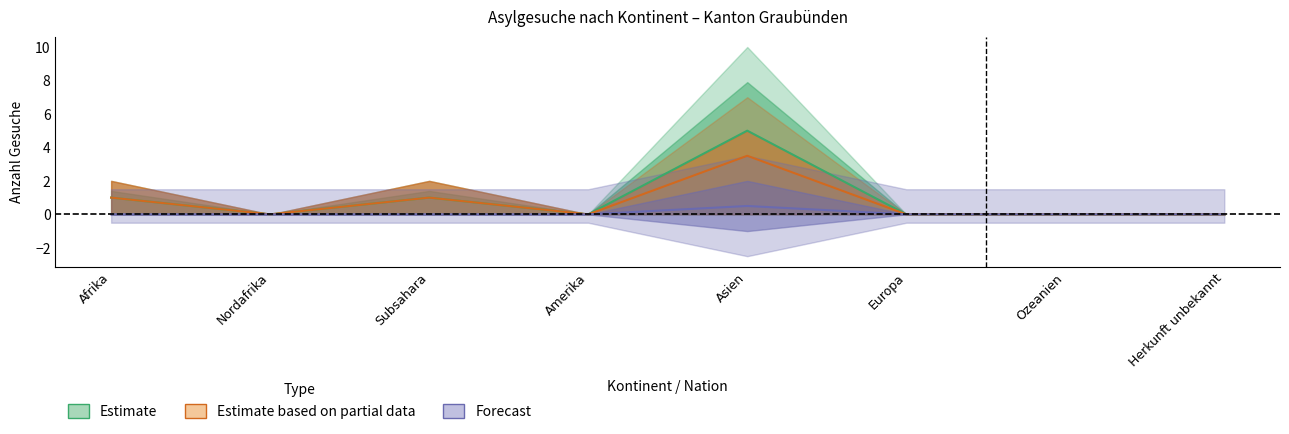

At how many categories does at least one series exceed 0?

3